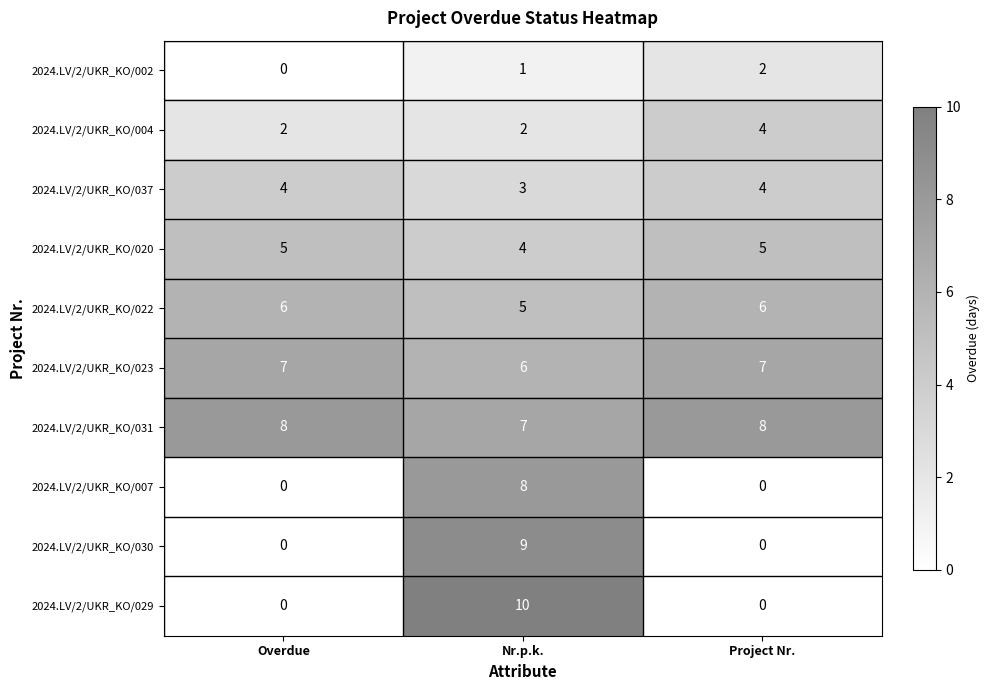

Is the value of 2024.LV/2/UKR_KO/020 at Nr.p.k. greater than the value of 2024.LV/2/UKR_KO/030 at Nr.p.k.?

No